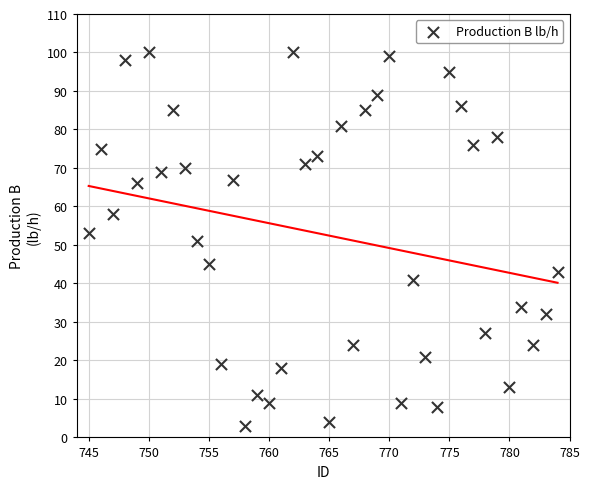

What is the range of Y values (max minus min)?

97